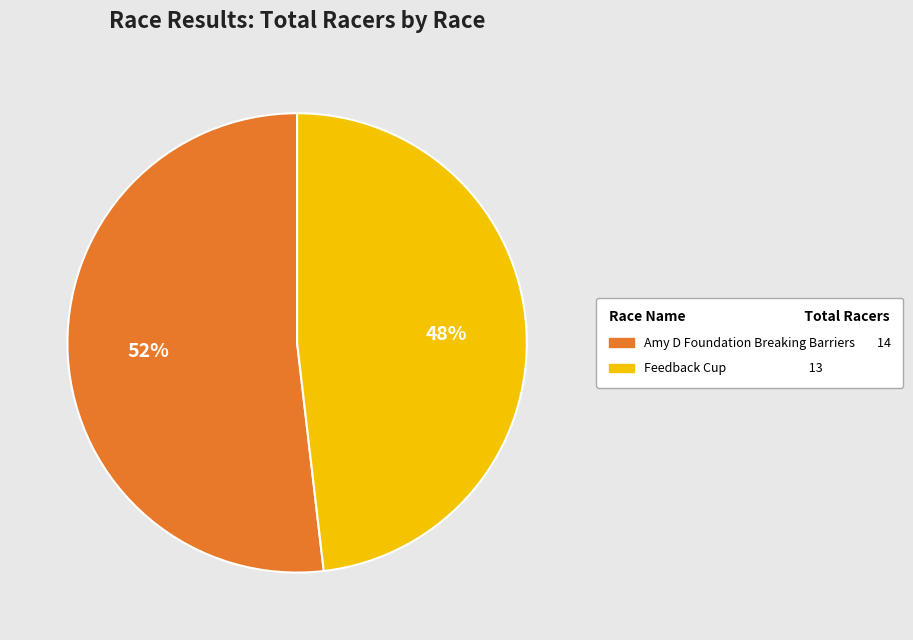

True or false: Amy D Foundation Breaking Barriers accounts for 38% of the total.

False